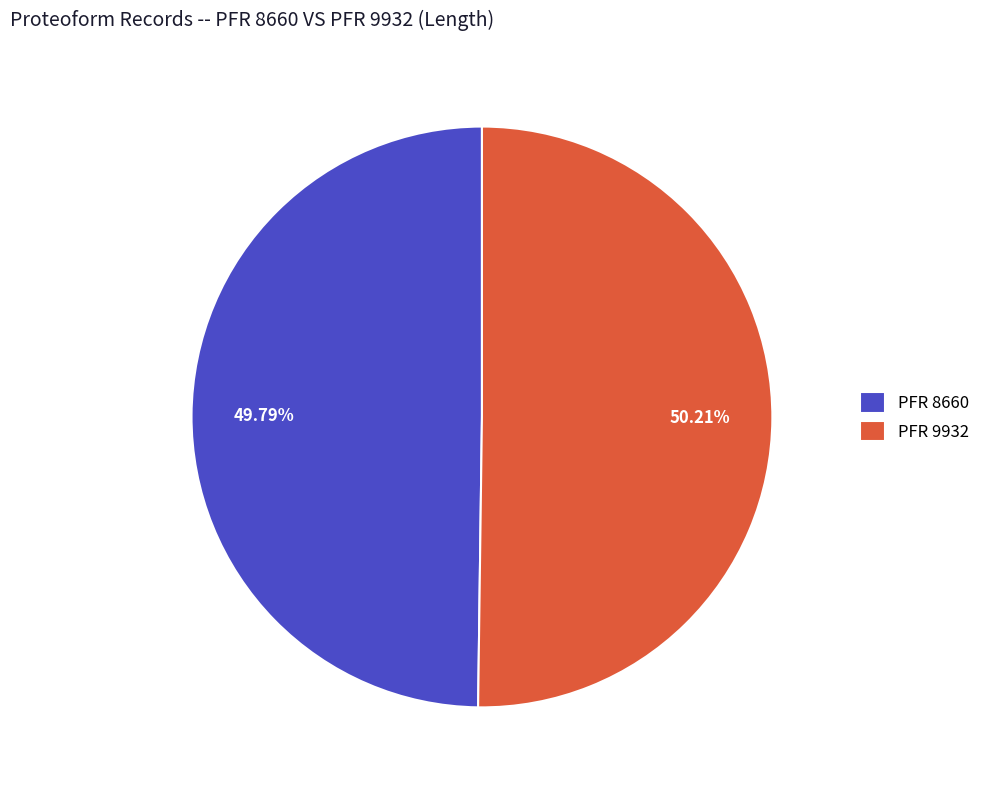

Combined, do PFR 8660 and PFR 9932 account for over 50%?

Yes